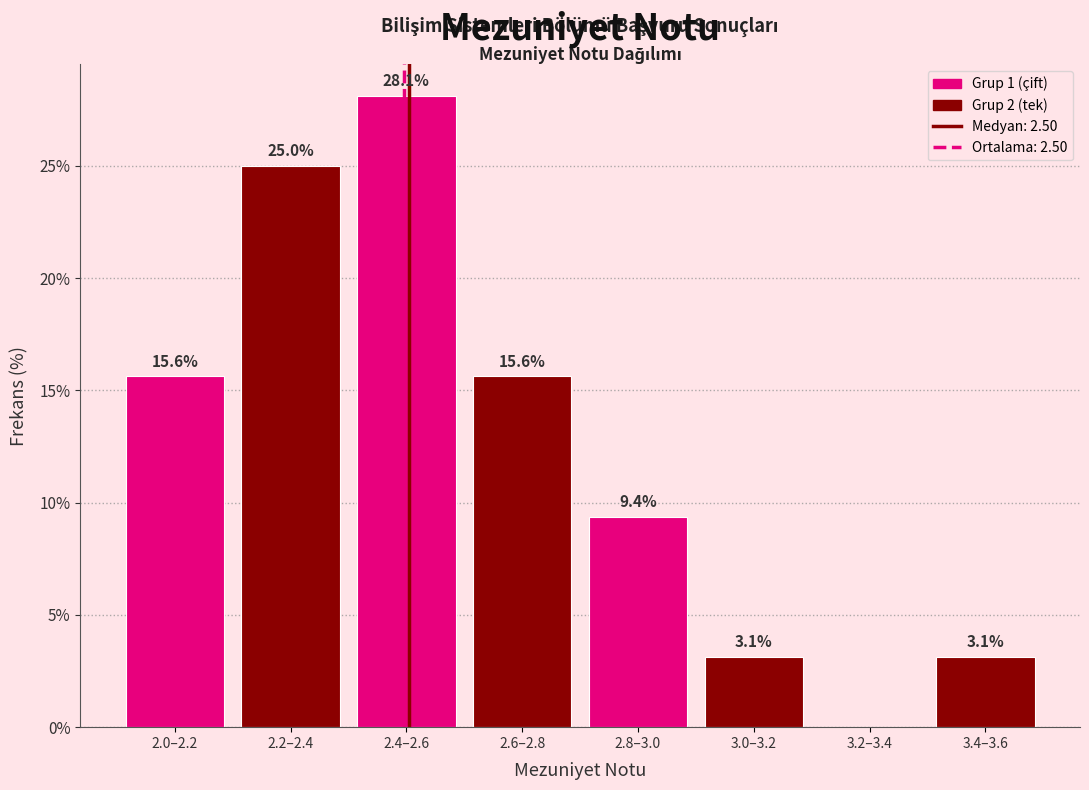

Reading right to left, what are all the values shown in this chart?

3.4–3.6=3.1	3.2–3.4=0.0	3.0–3.2=3.1	2.8–3.0=9.4	2.6–2.8=15.6	2.4–2.6=28.1	2.2–2.4=25.0	2.0–2.2=15.6